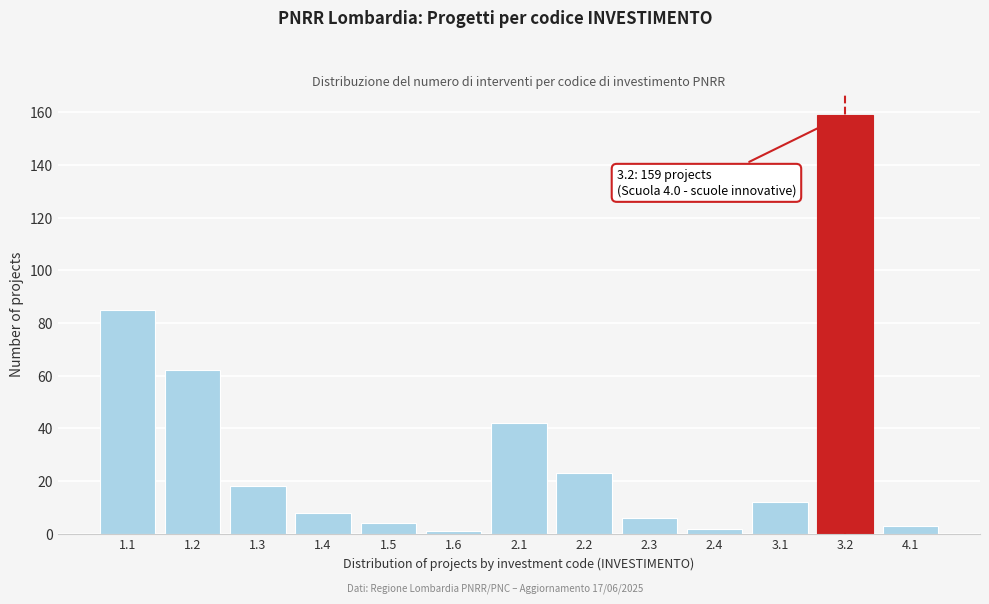

Reading left to right, list all the values displayed in this chart.

1.1=85	1.2=62	1.3=18	1.4=8	1.5=4	1.6=1	2.1=42	2.2=23	2.3=6	2.4=2	3.1=12	3.2=159	4.1=3